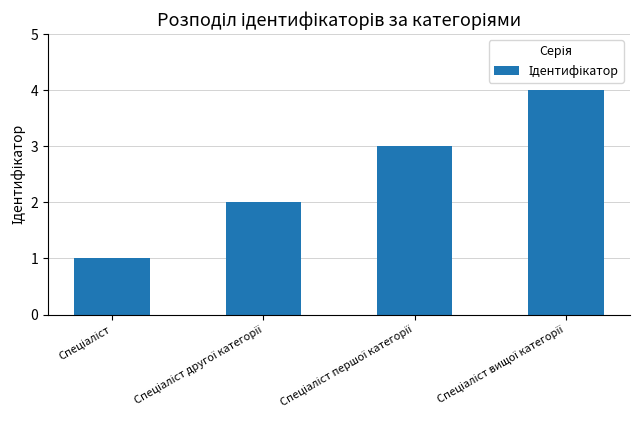

How many bars are there in total?

4